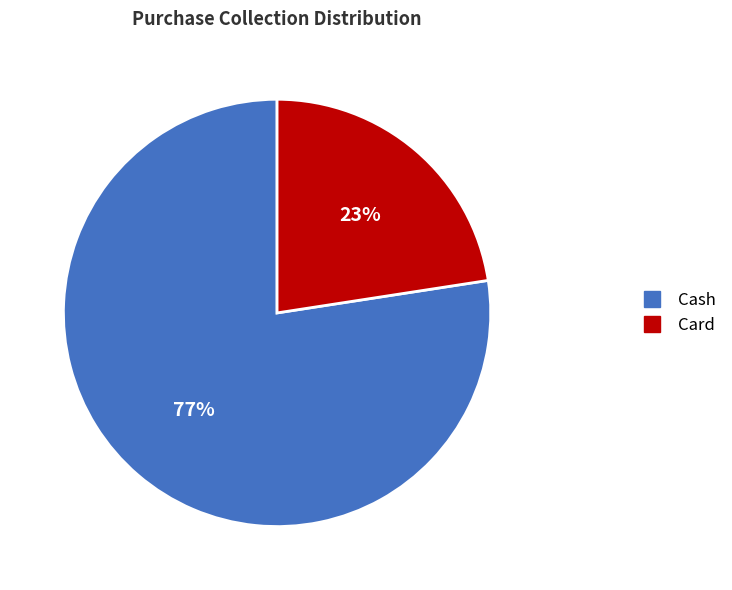

Which has a higher value, Cash or Card?

Cash